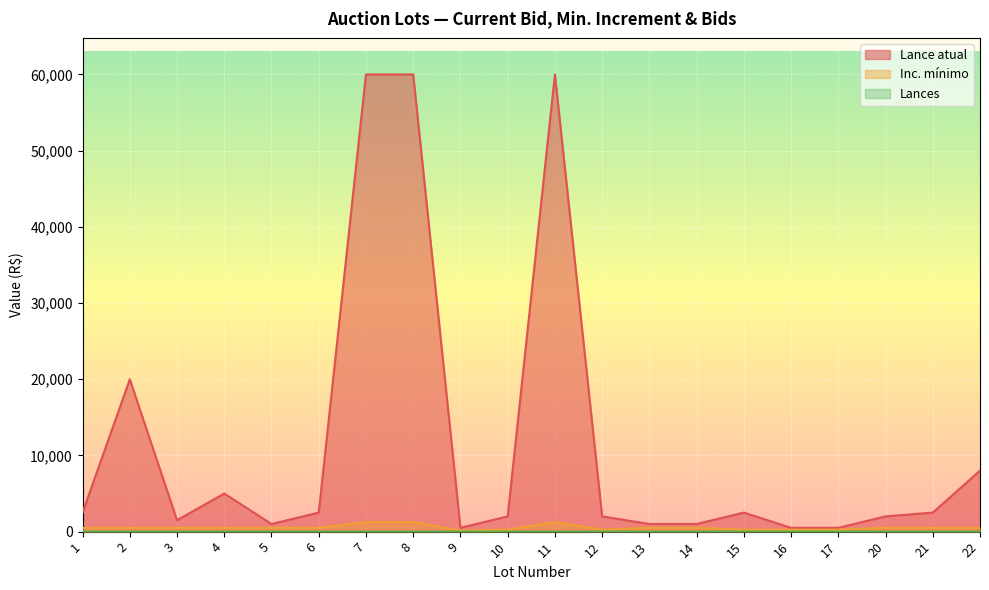

What are all the series names shown in the legend?

Lance atual, Inc. mínimo, Lances